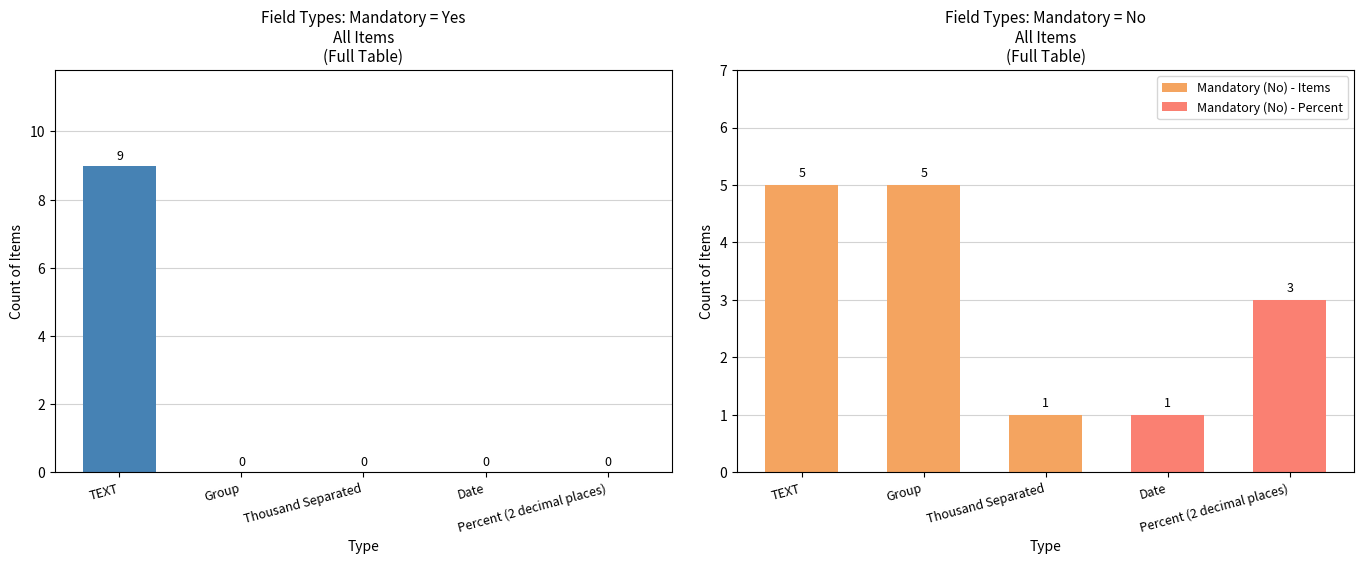

Count the Mandatory (No) - Items values in the range 1 to 5.

3